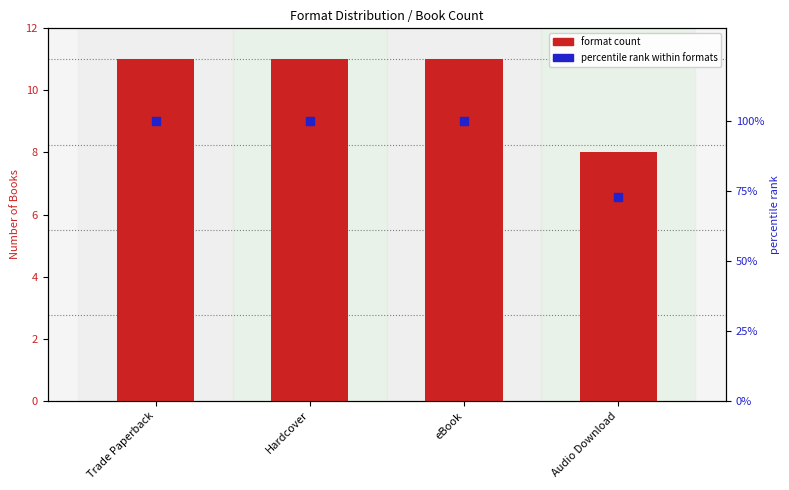

Which series contains the highest Y value?

percentile rank within formats